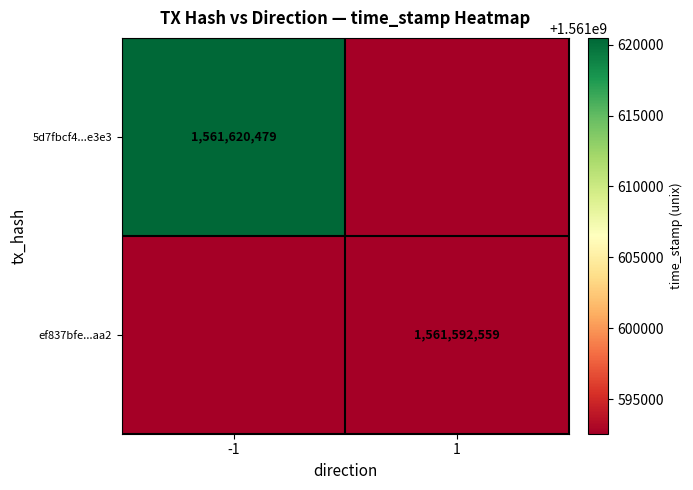

The 5d7fbcf4...e3e3 series shows 648131989 at -1. True or false?

False